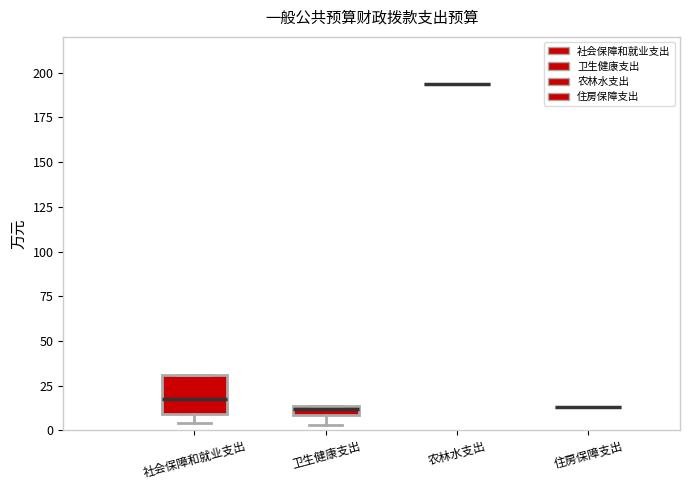

Which box is the tallest, from its lower edge to its upper edge?

社会保障和就业支出